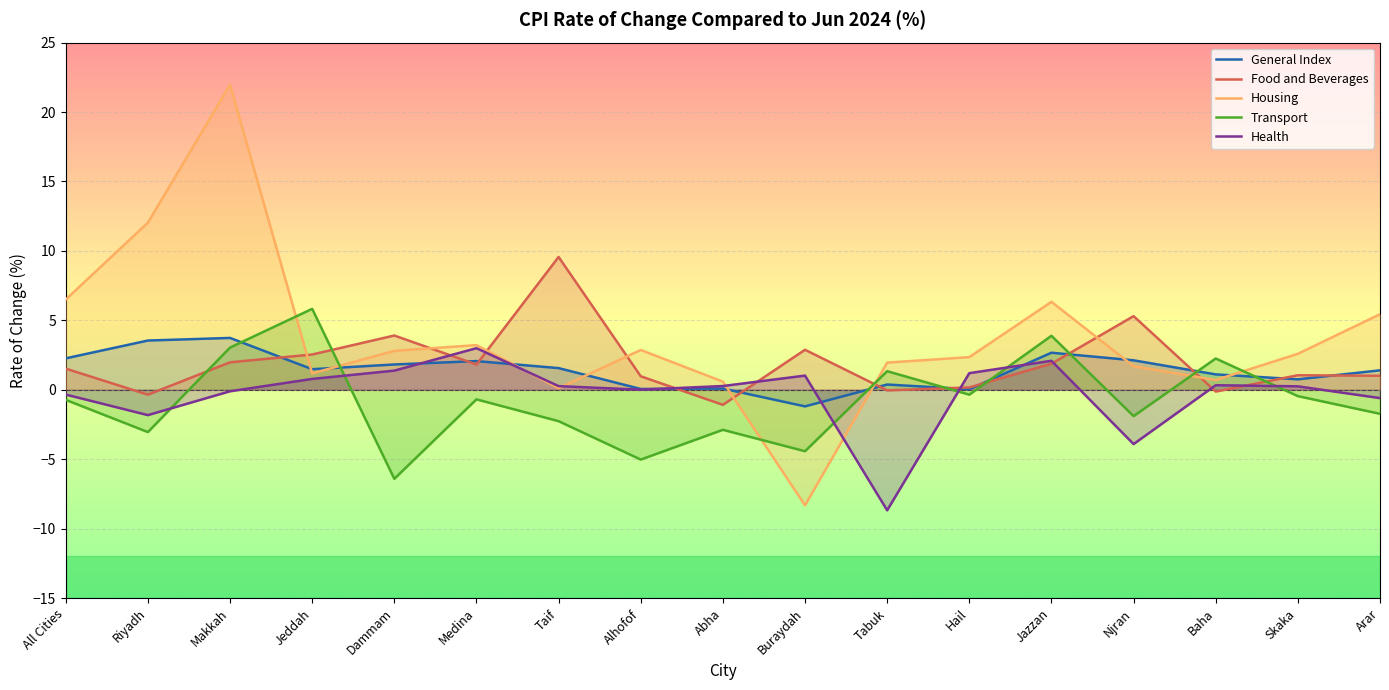

The Transport series shows -4.0 at Abha. True or false?

False